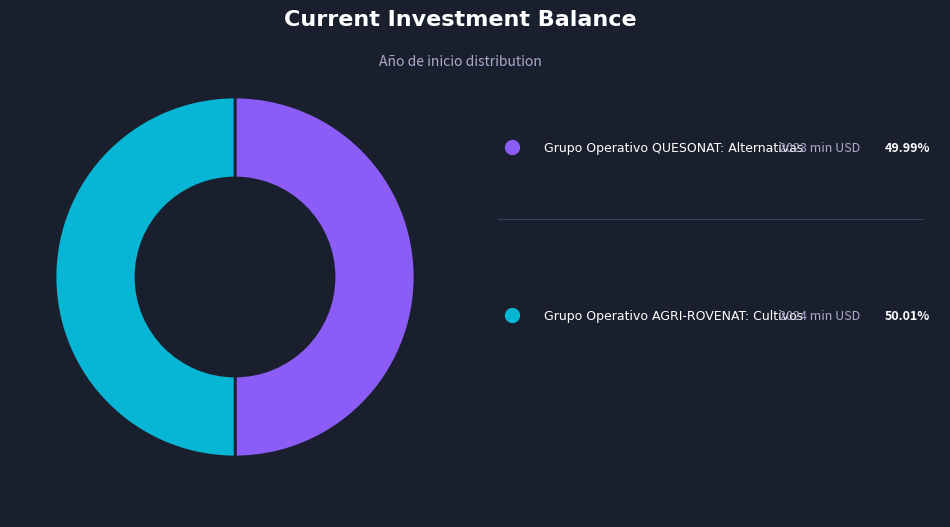

How many slices are in this pie chart?

2